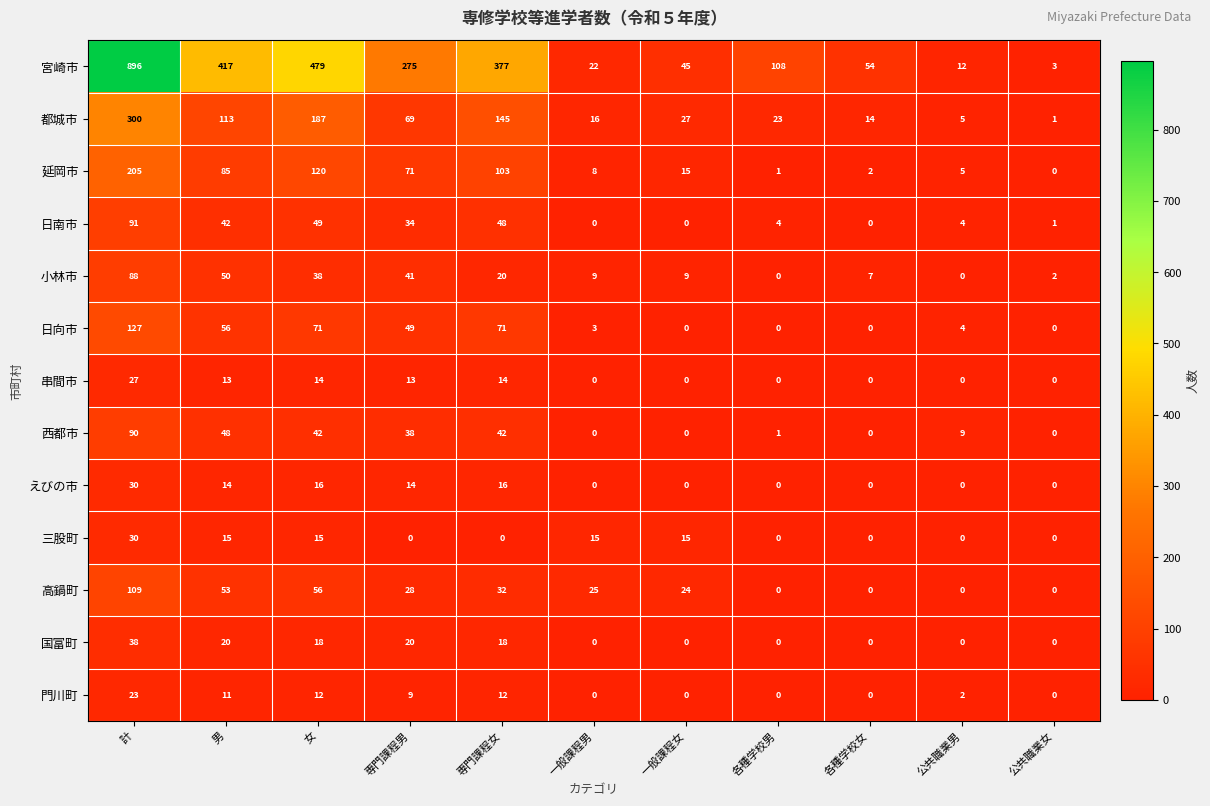

Where is 日南市 nearest to the value 45?

男